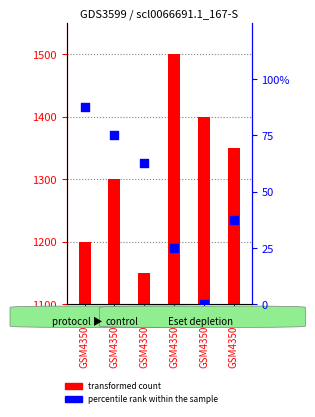

What is the change in value from GSM435061 to GSM435063?

-62.5